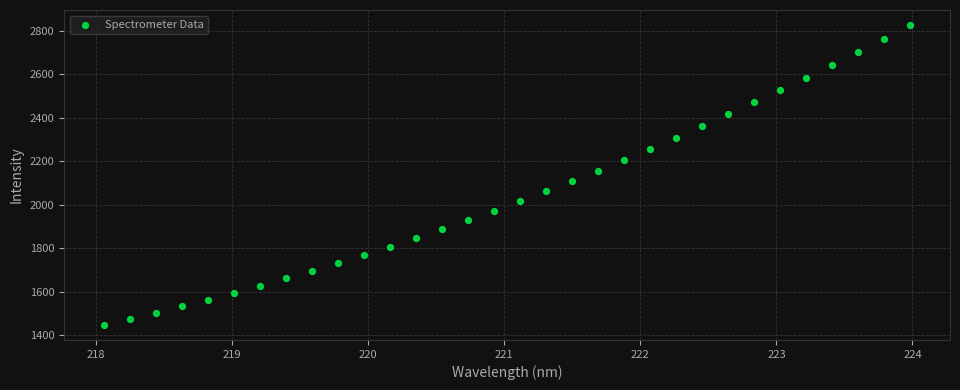

What is the range of Y values (max minus min)?

1381.6